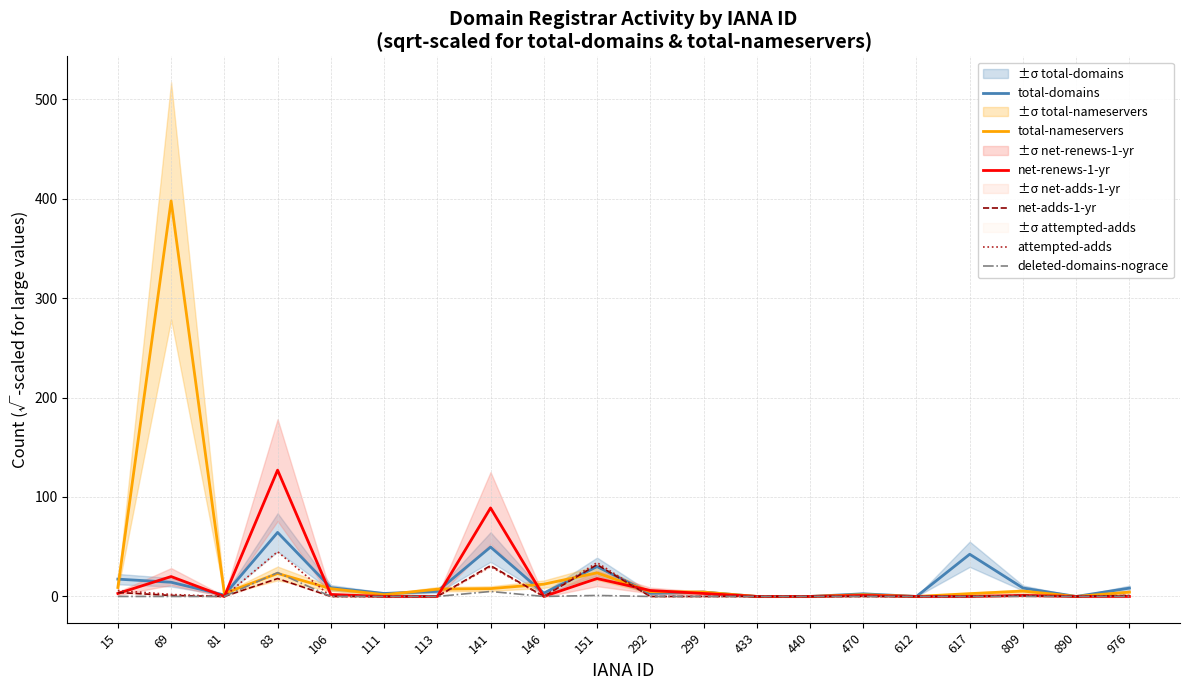

At which category does the chart reach its minimum across all series?

433